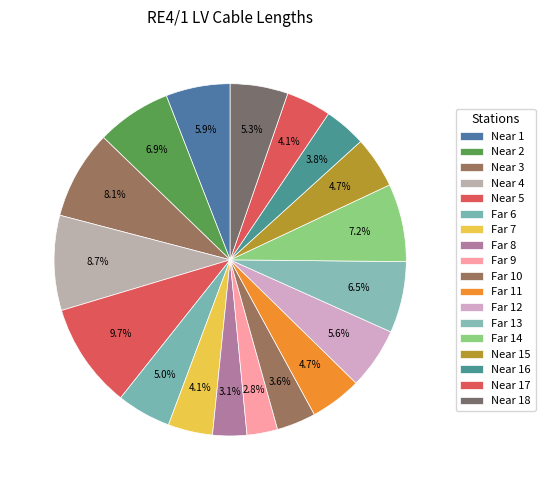

Count the number of slices in the pie.

18